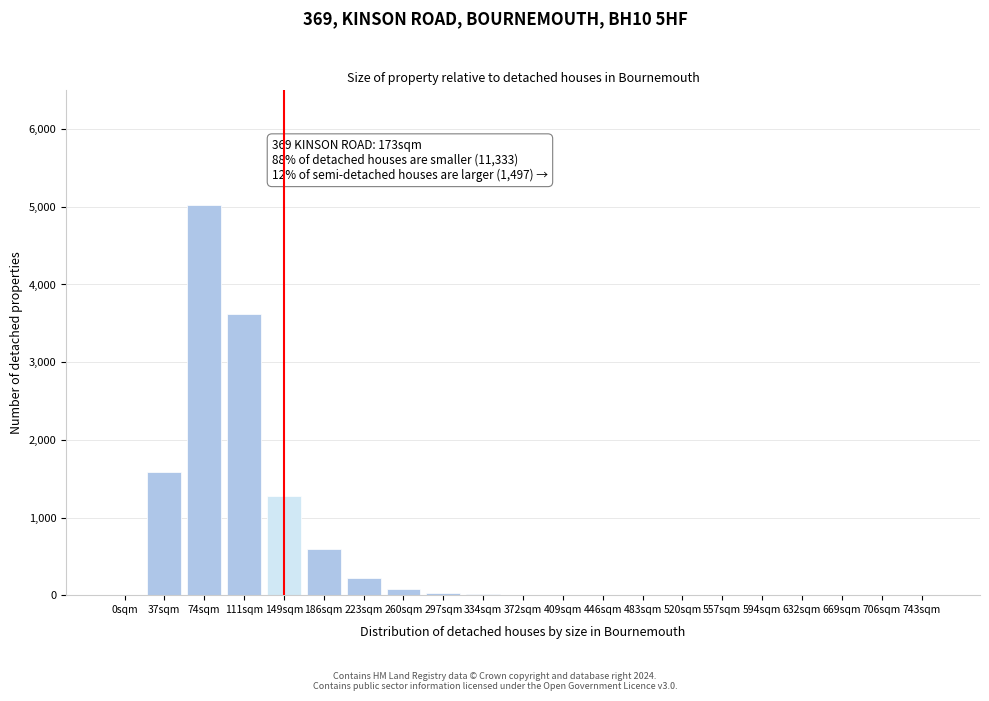

What is the ratio of the value at 149sqm to the value at 37sqm?

0.8